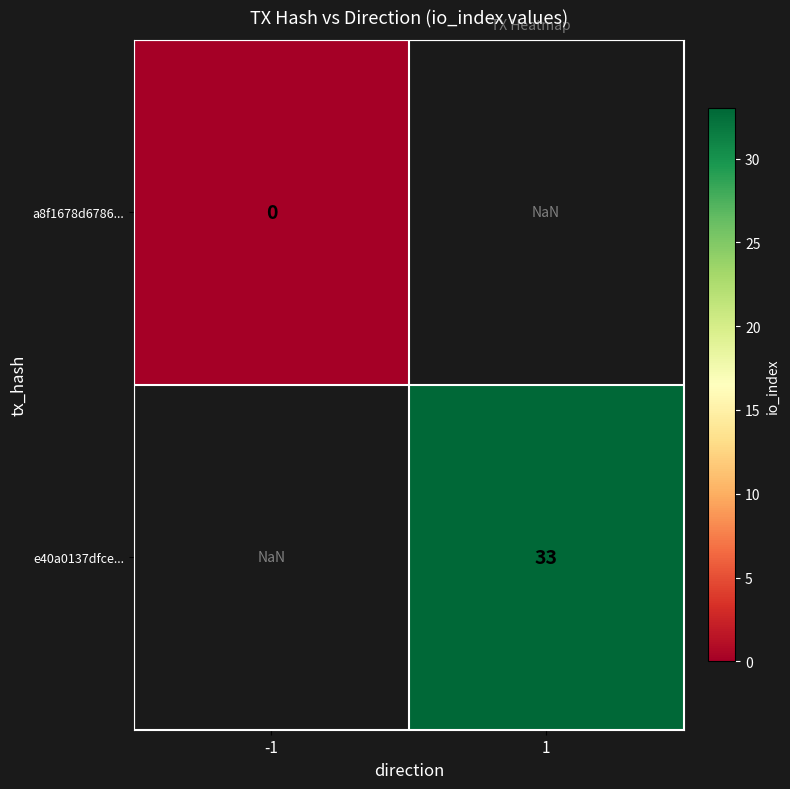

The e40a0137dfce... series shows 19.8 at 1. True or false?

False